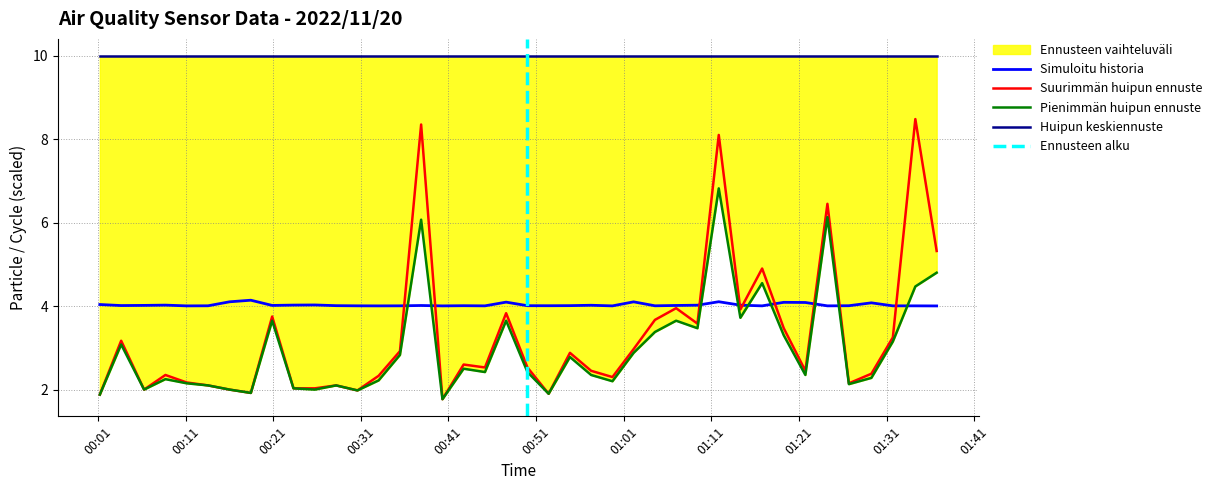

True or false: Max_cycle has a value of 1.5 at 2022/11/20 00:40:19.

False